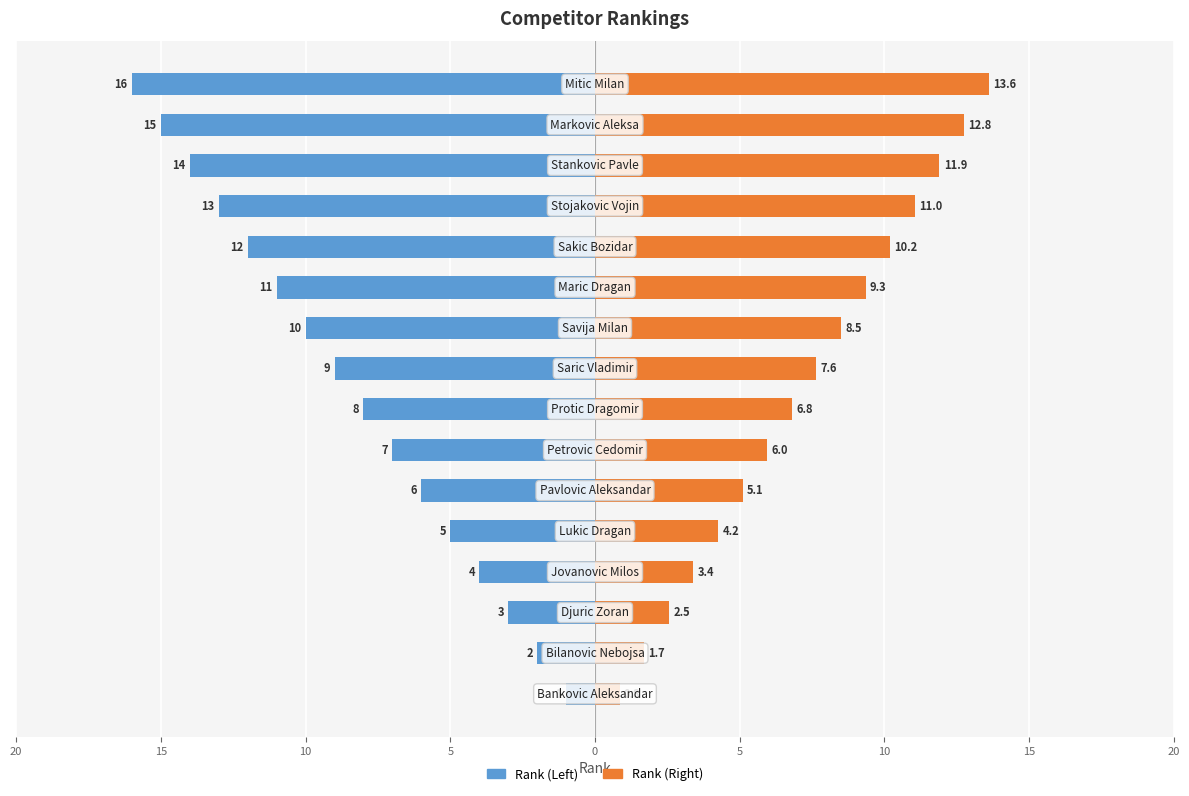

Does the chart contain stacked bars?

No